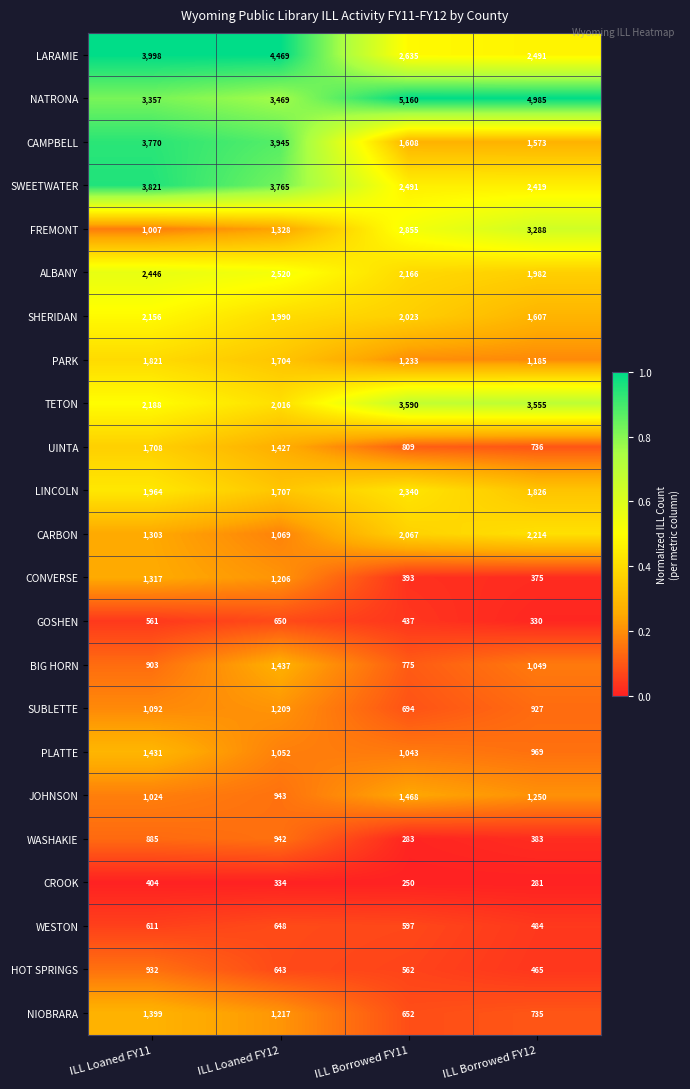

What is the sum of the NIOBRARA values at ILL Borrowed FY11 and ILL Borrowed FY12?

1387